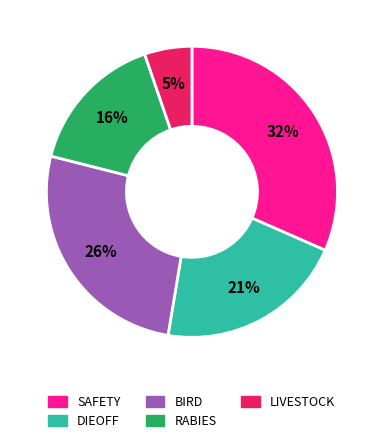

What percentage is the DIEOFF slice, to the nearest percent?

21%